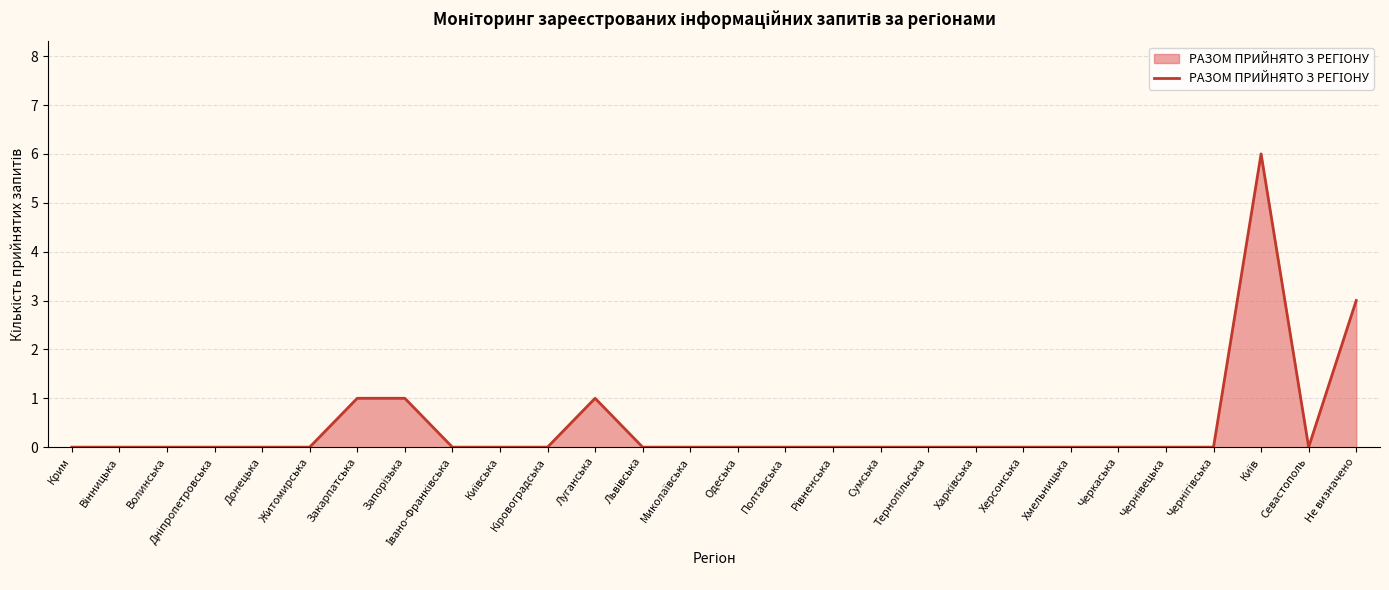

How many lines are shown in the chart?

1